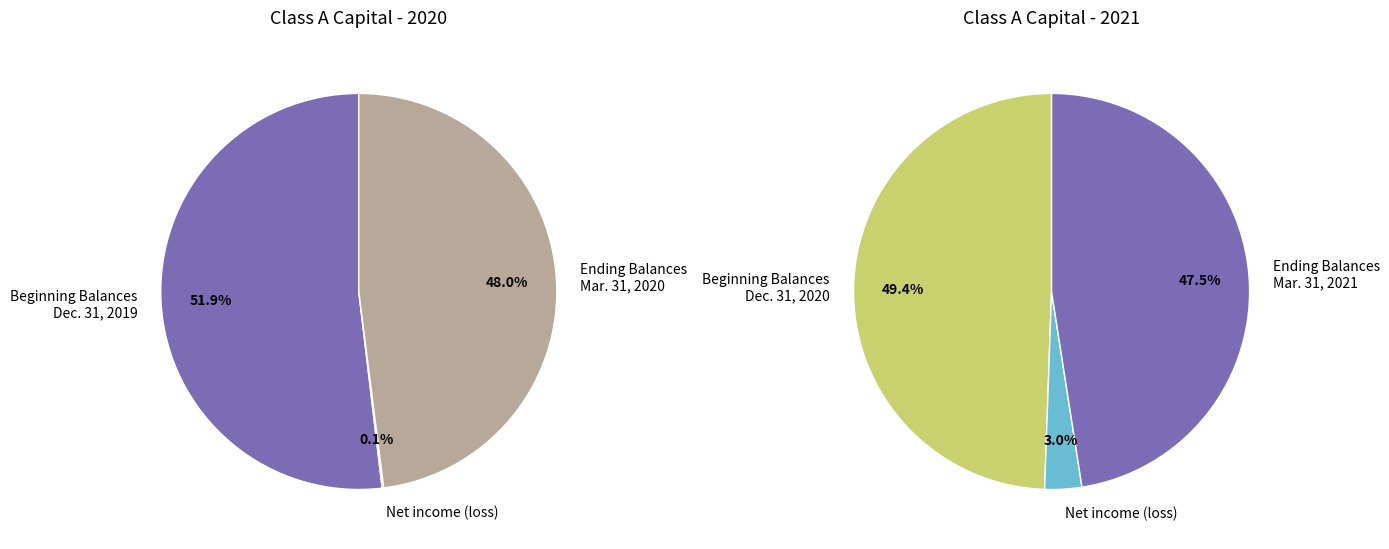

Count the number of slices in the pie.

6